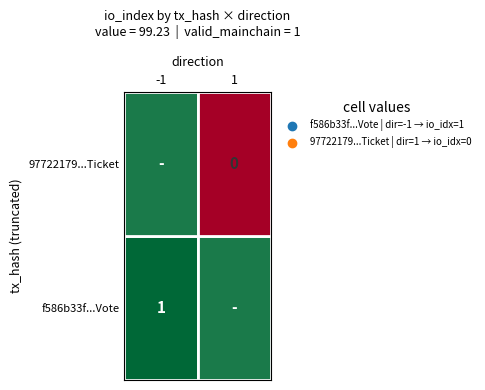

What is the spread (max minus min) of values at direction?

2.0